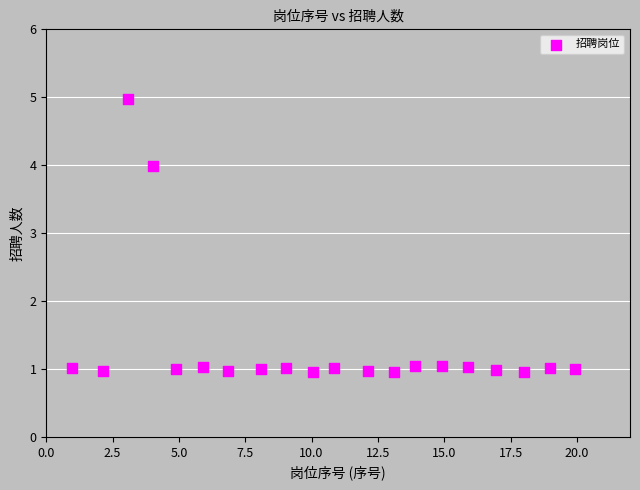

What is the range of Y values (max minus min)?

4.0